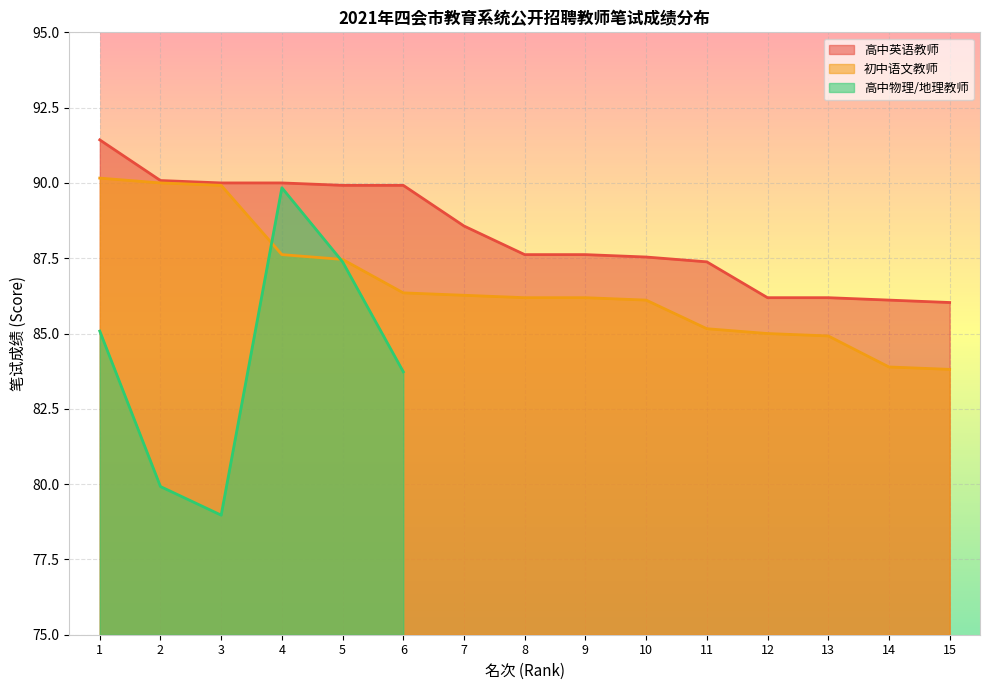

Which series reaches the maximum Y coordinate?

高中英语教师